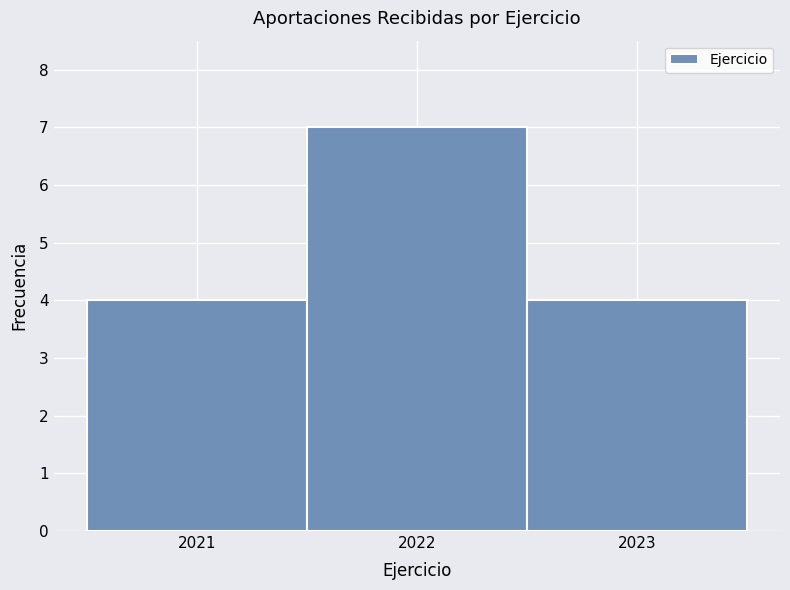

Reading left to right, transcribe this chart: for each bar, give the range it covers on the x-axis and its height. The values are not printed on the chart, so give them approximately, as read against the axis.

2020.5 to 2021.5: 4
2021.5 to 2022.5: 7
2022.5 to 2023.5: 4